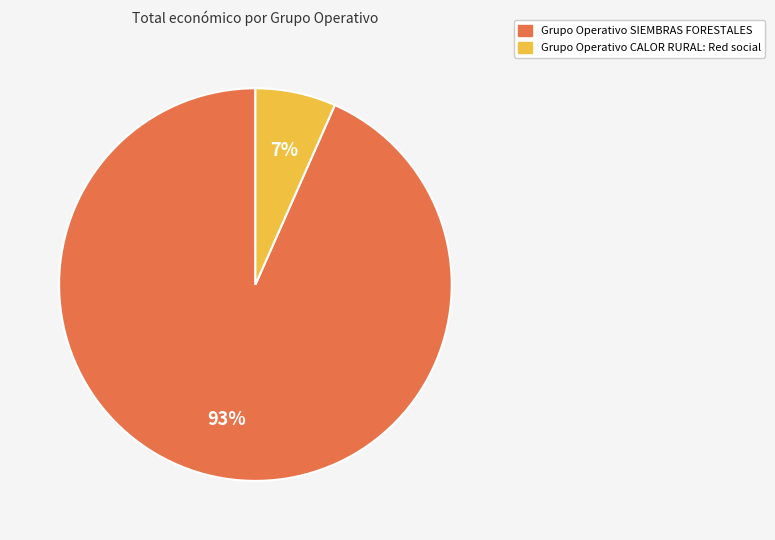

To the nearest percent, what is the combined percentage of Grupo Operativo SIEMBRAS FORESTALES and Grupo Operativo CALOR RURAL: Red social?

100%